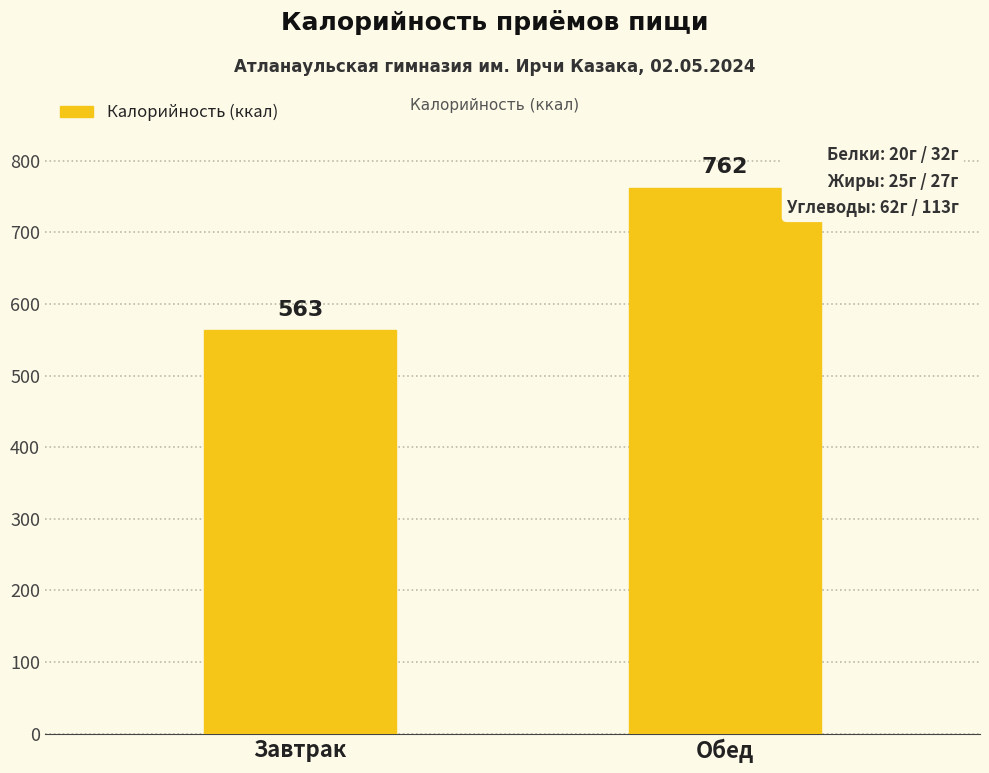

At which label is the value closest to 662?

Завтрак